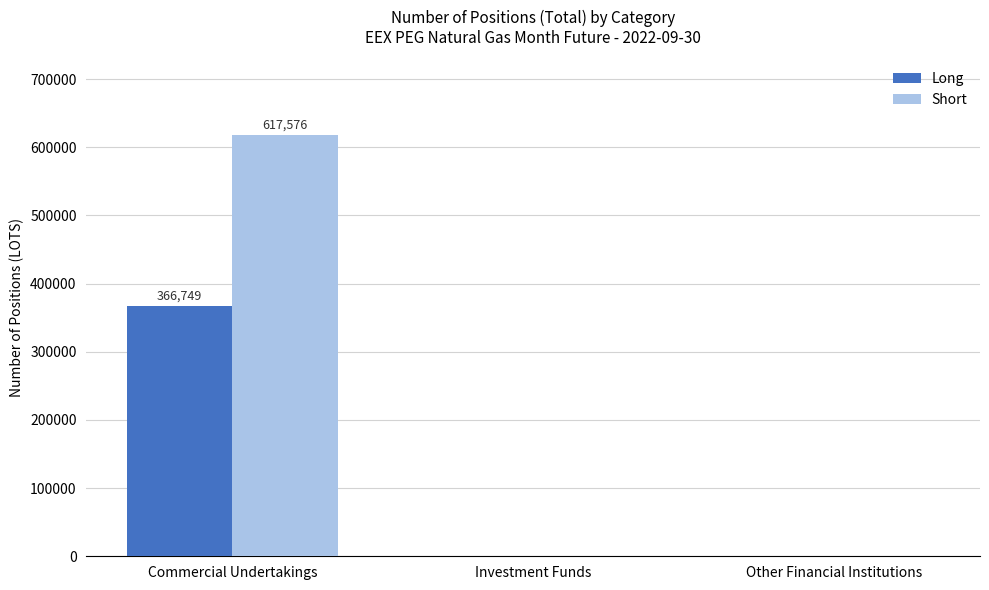

Which series has the largest total across all categories?

Short